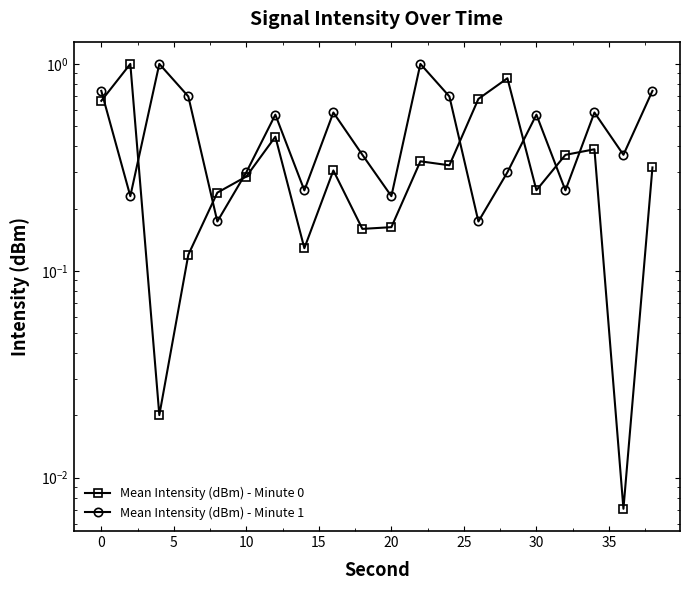

What are all the series names shown in the legend?

Mean Intensity (dBm) - Minute 0, Mean Intensity (dBm) - Minute 1